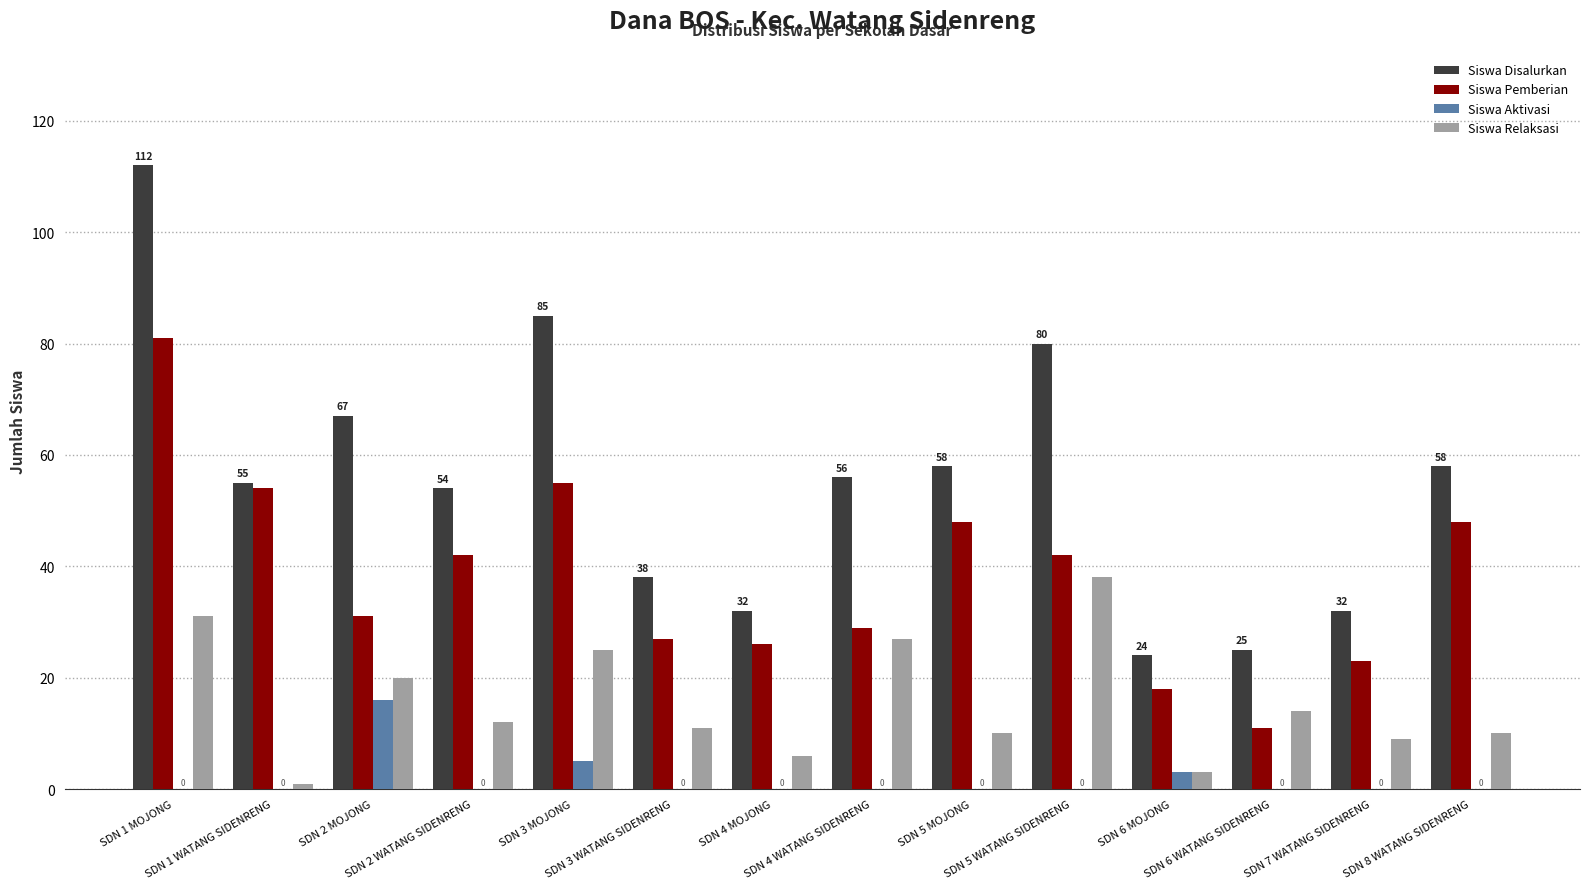

What is the maximum value for Siswa Aktivasi?

16